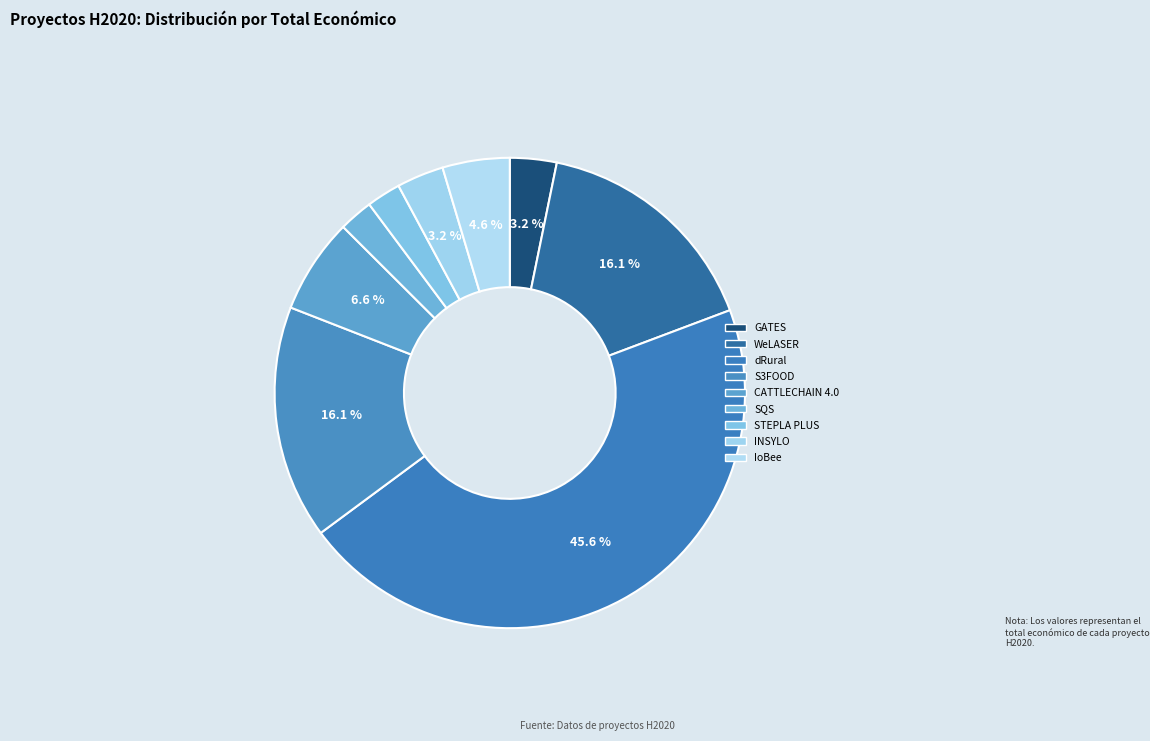

Count the number of slices in the pie.

9